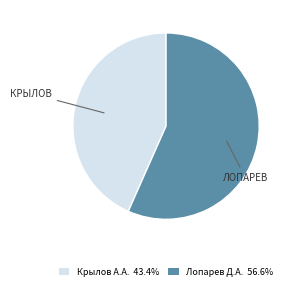

Count the number of slices in the pie.

2